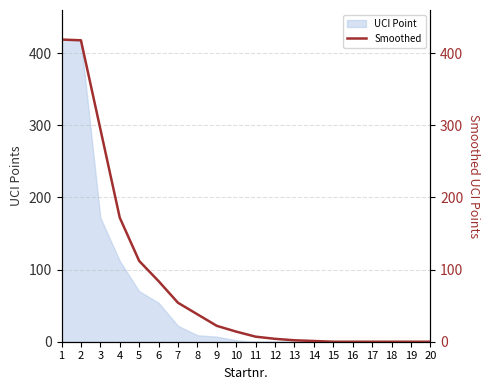

Rank the categories by value from lowest to highest.

15, 16, 17, 18, 19, 20, 14, 13, 12, 11, 10, 9, 8, 7, 6, 5, 4, 3, 2, 1